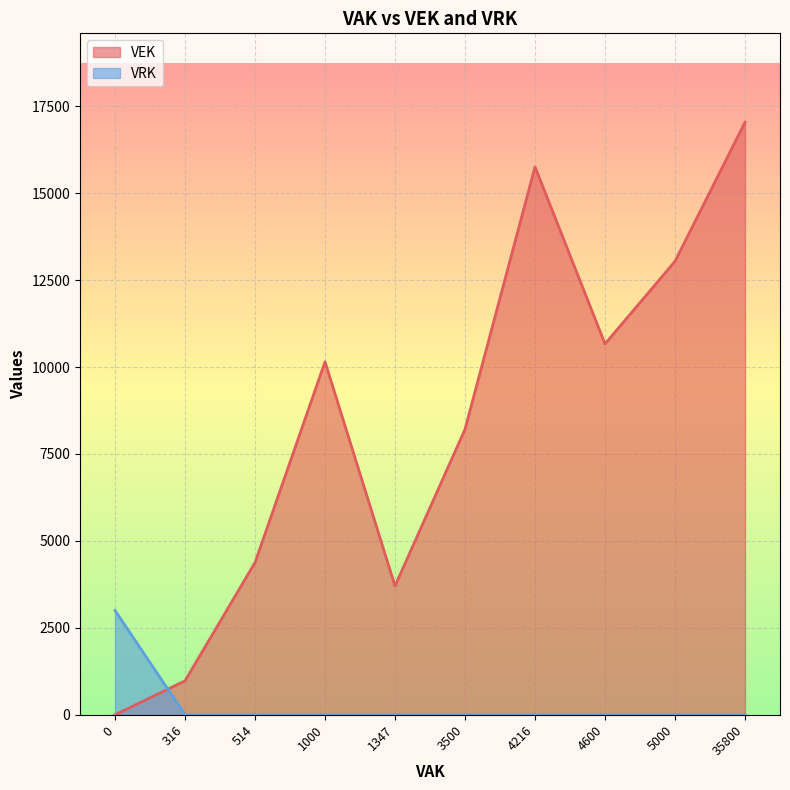

At how many categories does at least one series exceed 7156?

6